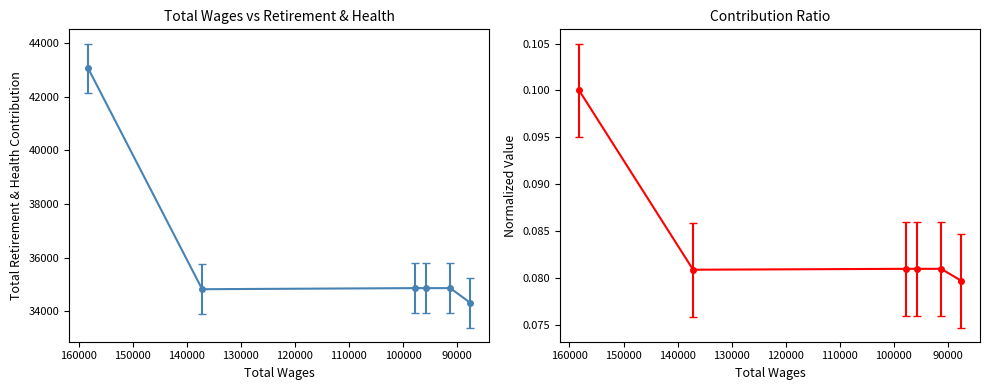

What is the value of the 6th point from the left?

0.1